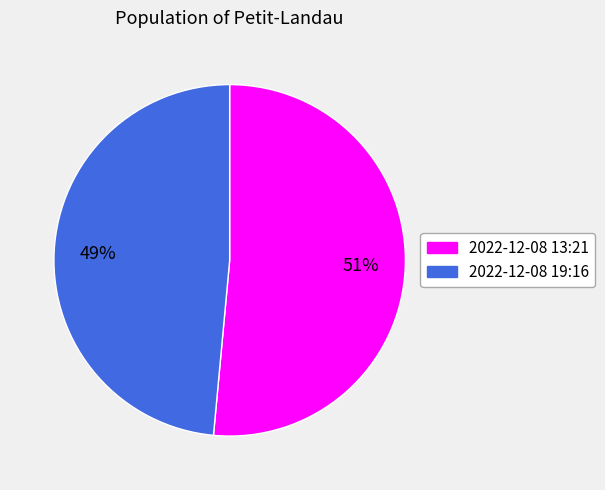

The 2022-12-08 13:21 slice represents 39% of the pie. True or false?

False